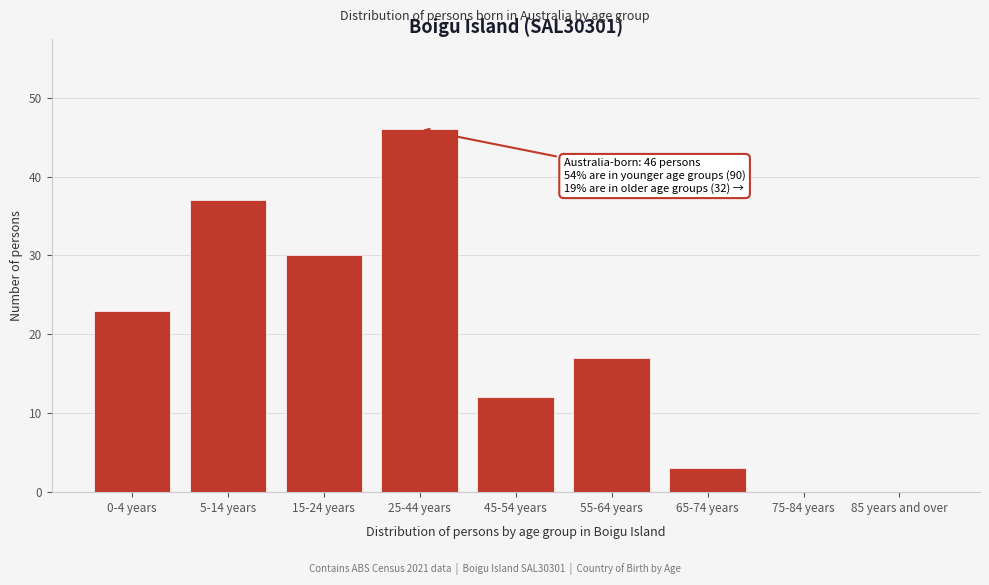

Reading right to left, transcribe all the data shown in this chart.

85 years and over=0	75-84 years=0	65-74 years=3	55-64 years=17	45-54 years=12	25-44 years=46	15-24 years=30	5-14 years=37	0-4 years=23